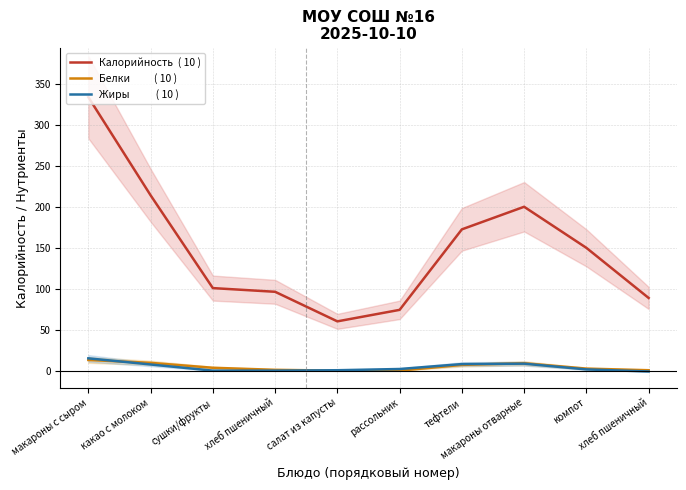

Reading left to right, extract all data points from this chart.

Калорийность (ккал): макароны с сыром=334.0	какао с молоком=214.5	сушки/фрукты=101.5	хлеб пшеничный=97.0	салат из капусты=61.0	рассольник=75.0	тефтели=173.0	макароны отварные=200.5	компот=150.5	хлеб пшеничный=89.5
Белки (г): макароны с сыром=14.0	какао с молоком=10.5	сушки/фрукты=4.5	хлеб пшеничный=2.0	салат из капусты=1.0	рассольник=1.0	тефтели=8.0	макароны отварные=10.0	компот=3.5	хлеб пшеничный=1.5
Жиры (г): макароны с сыром=16.0	какао с молоком=8.5	сушки/фрукты=1.0	хлеб пшеничный=1.0	салат из капусты=1.5	рассольник=3.0	тефтели=9.0	макароны отварные=9.5	компот=2.5	хлеб пшеничный=0.0